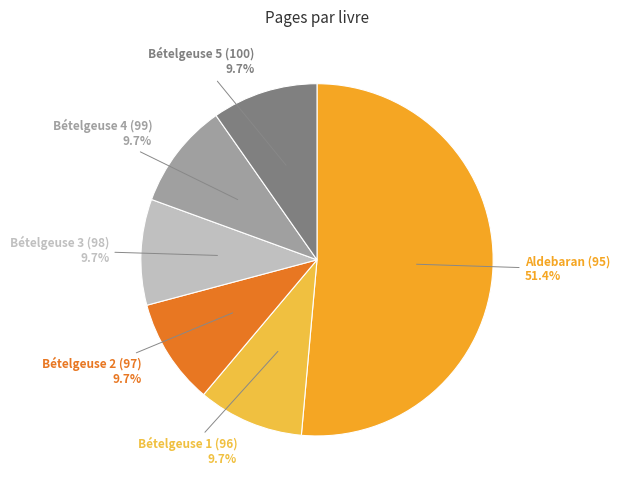

Between Aldebaran (95) and Bételgeuse 2 (97), which is larger?

Aldebaran (95)